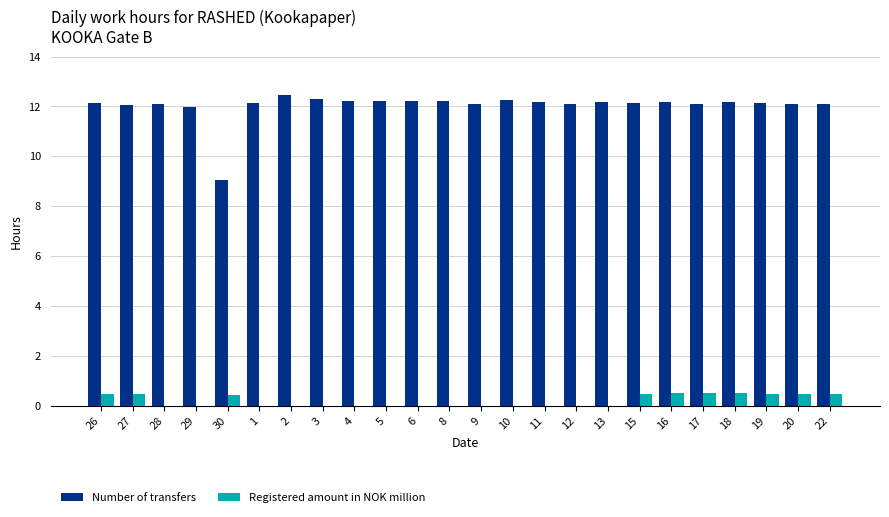

What is the total value across all series at 9?

12.1